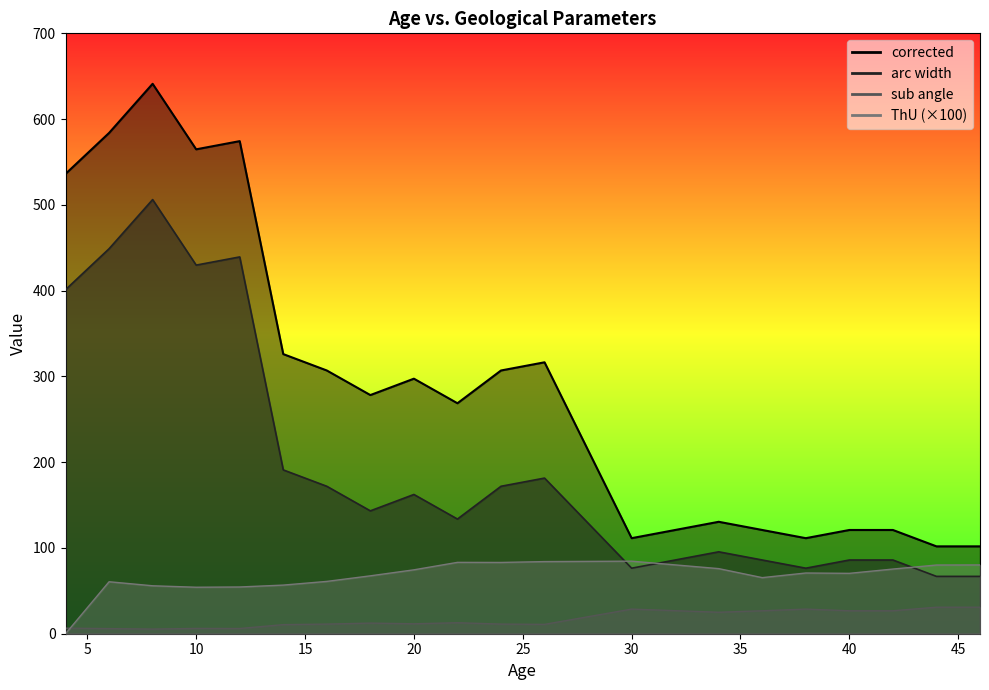

Count the number of categories in the chart.

20